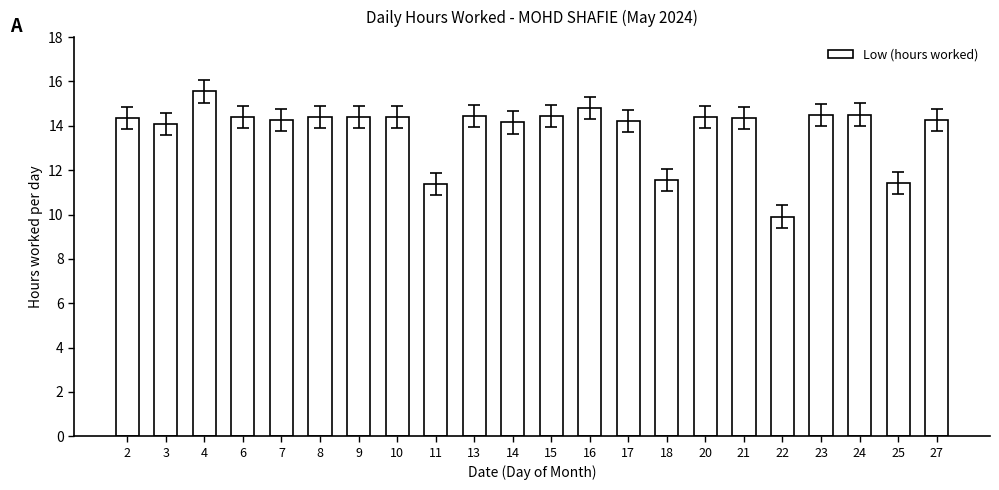

What is the value of the 22nd bar from the left?

14.3